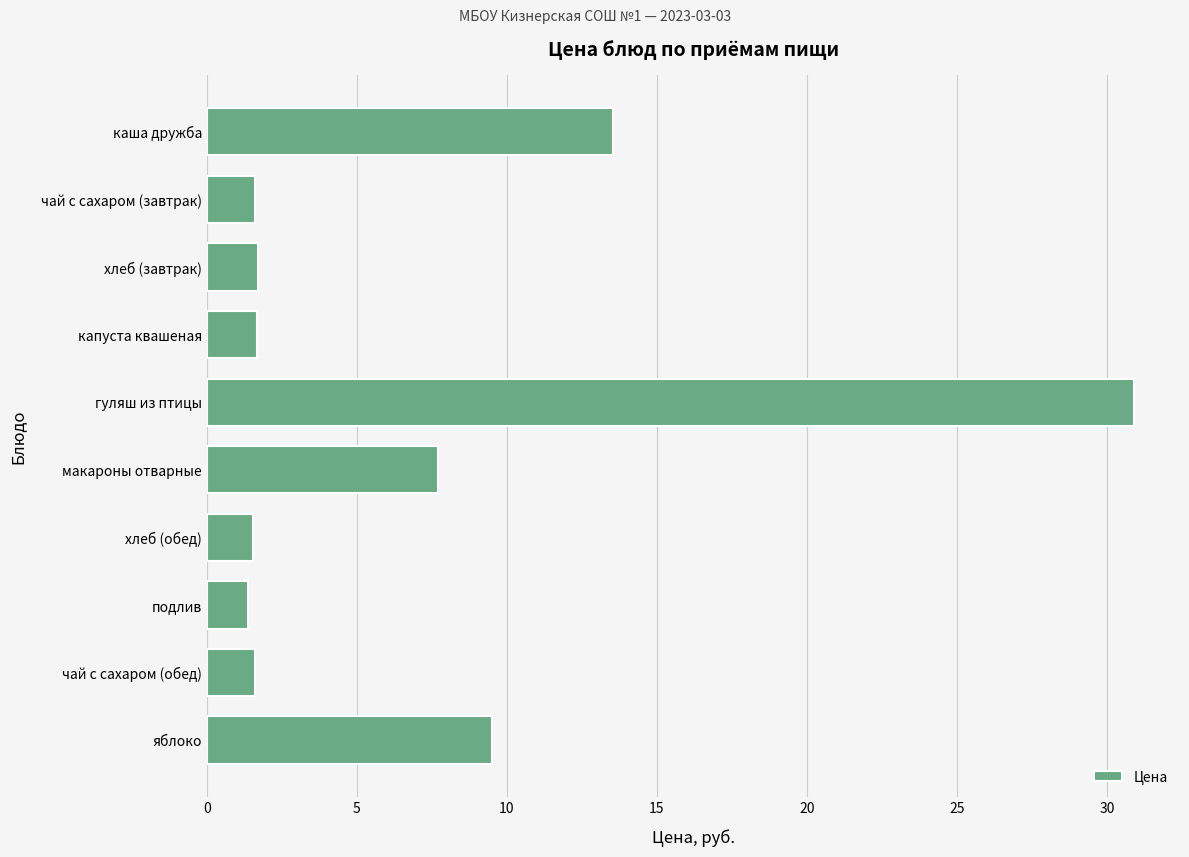

True or false: the data shows 11.7 at макароны отварные.

False